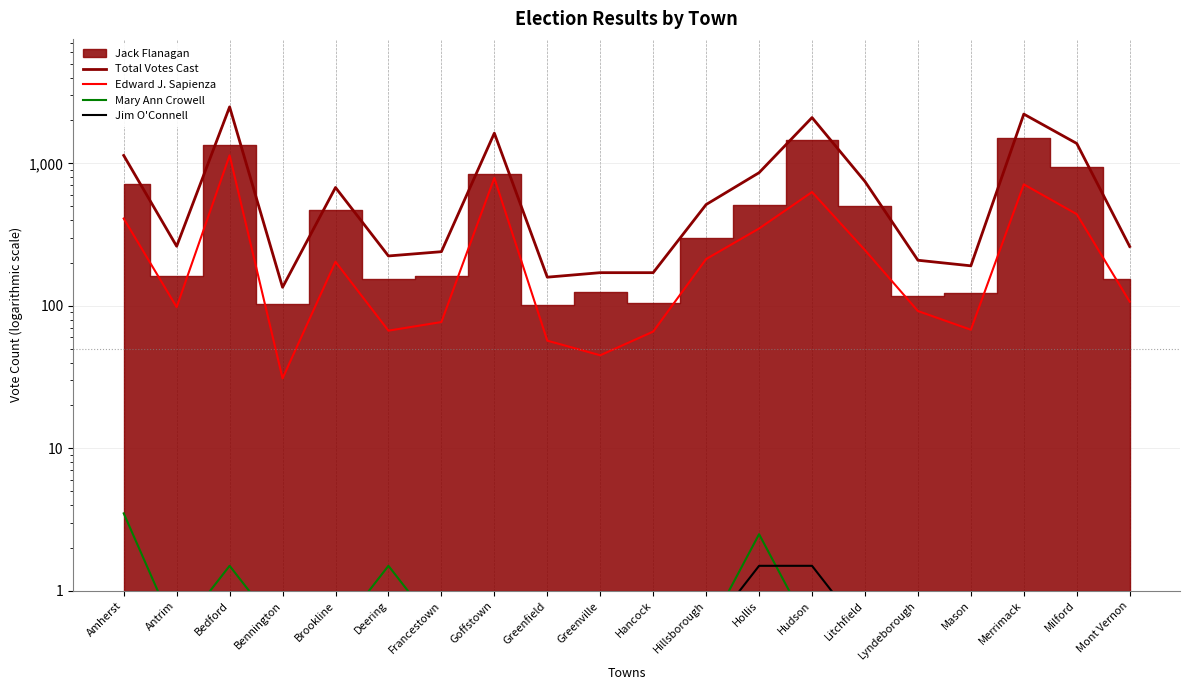

What is the sum of all Mary Ann Crowell values?

17.0